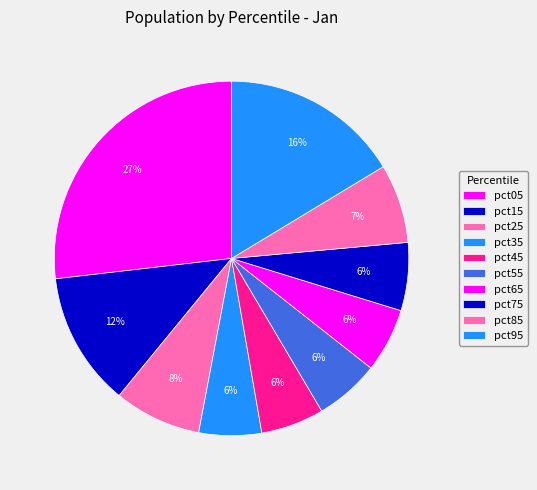

How many slices are in this pie chart?

10